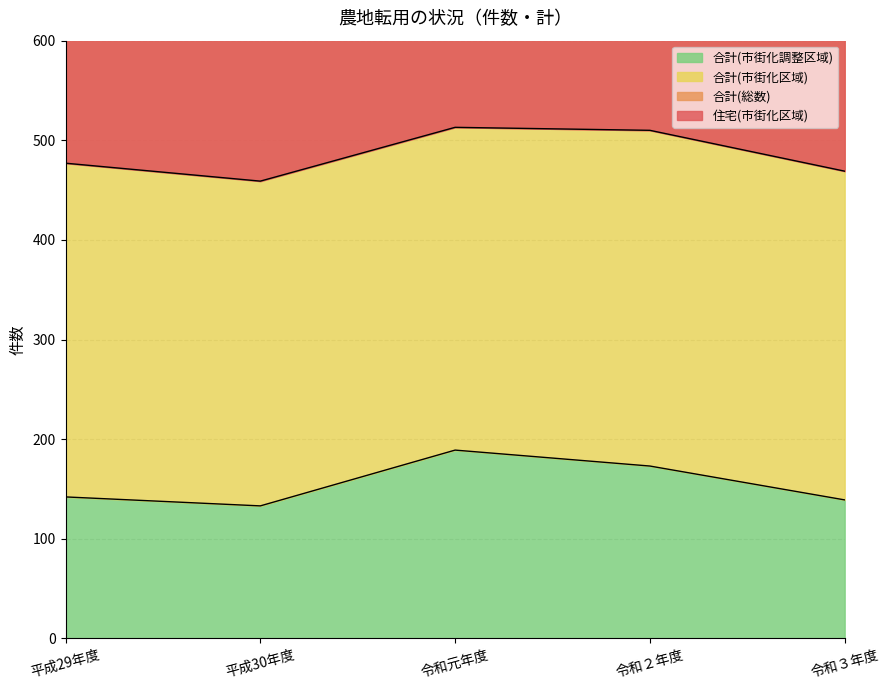

What is the total value across all series at 平成29年度?

619